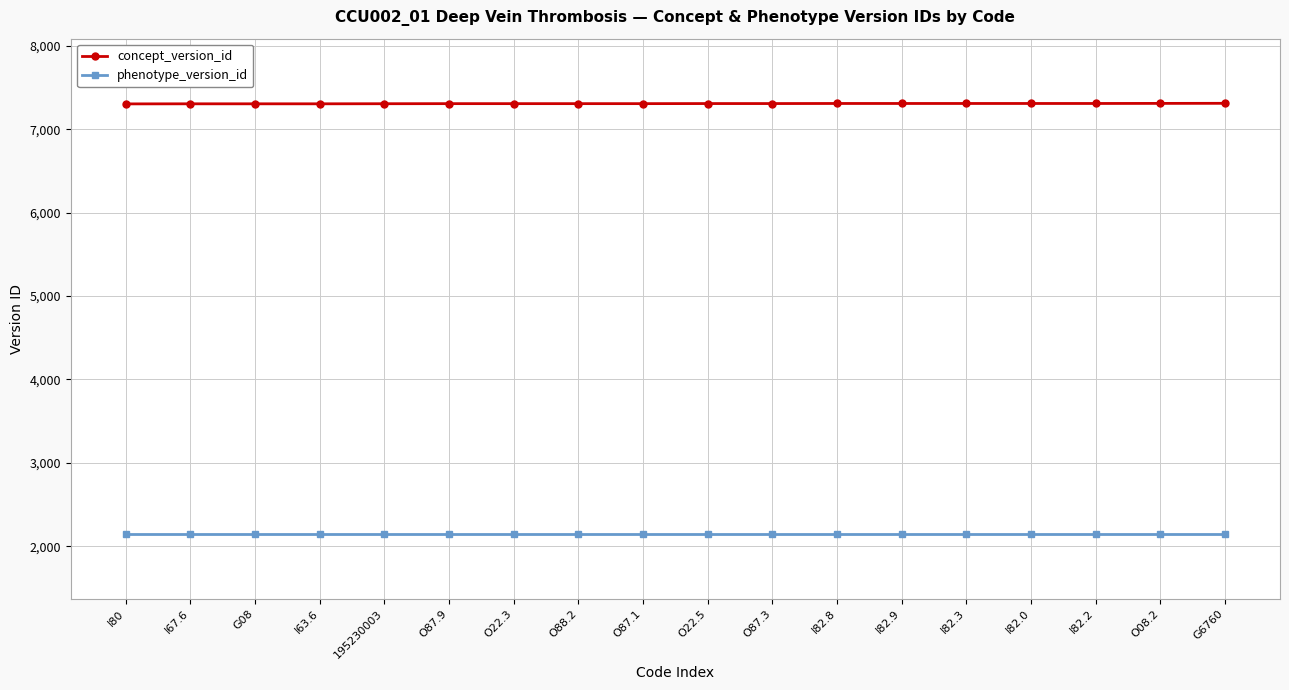

What is the difference between the highest and lowest values at O88.2?

5163